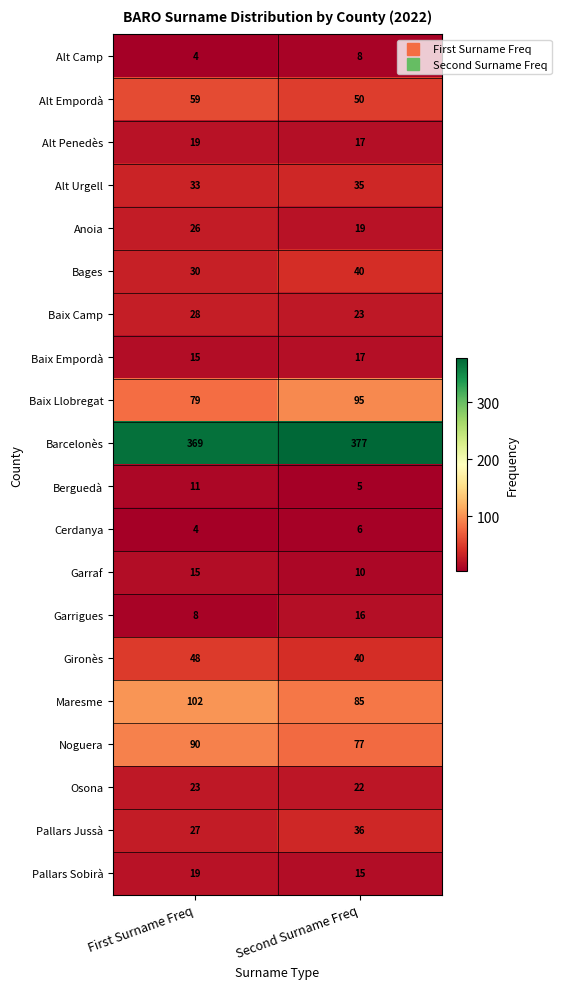

At which label is Noguera closest to 83?

Second Surname Freq